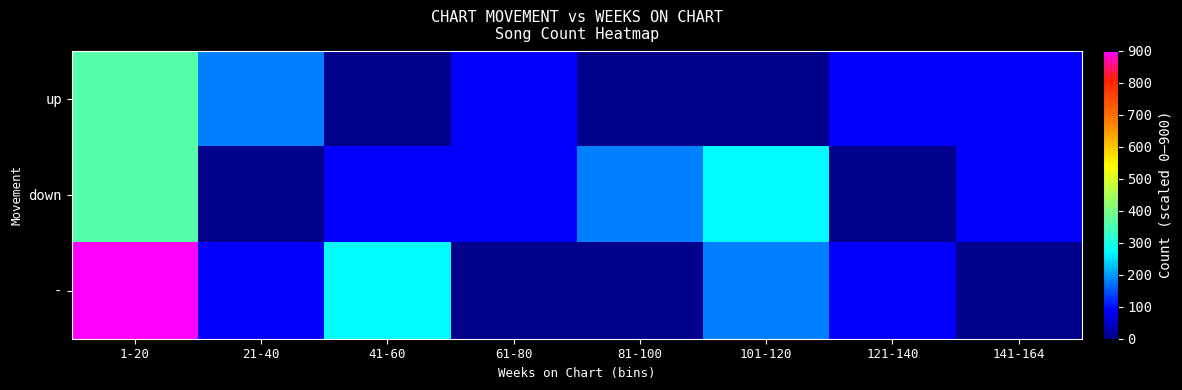

At 121-140, list the series in order from largest to smallest.

up, -, down